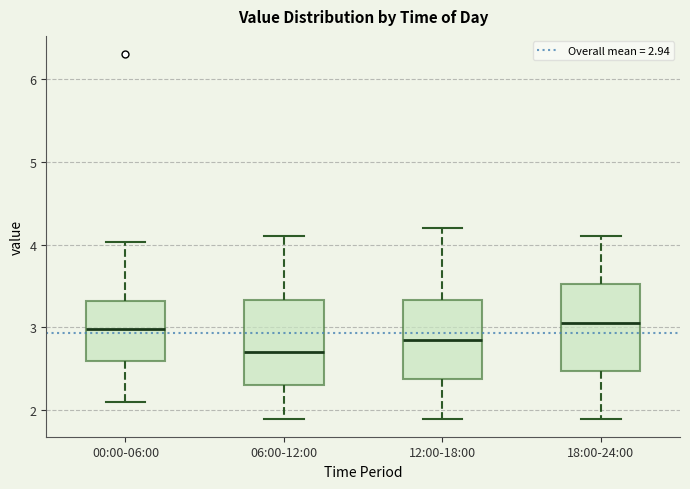

Reading left to right, read every box against the y-axis: the position of its median line, the range the box covers, and the ends of its whiskers. The values are not printed on the chart, so give them approximately, as read against the axis.

00:00-06:00: median 3.0, box 2.6 to 3.3, whiskers 2.1 to 4.0
06:00-12:00: median 2.7, box 2.3 to 3.3, whiskers 1.9 to 4.1
12:00-18:00: median 2.9, box 2.4 to 3.3, whiskers 1.9 to 4.2
18:00-24:00: median 3.1, box 2.5 to 3.5, whiskers 1.9 to 4.1